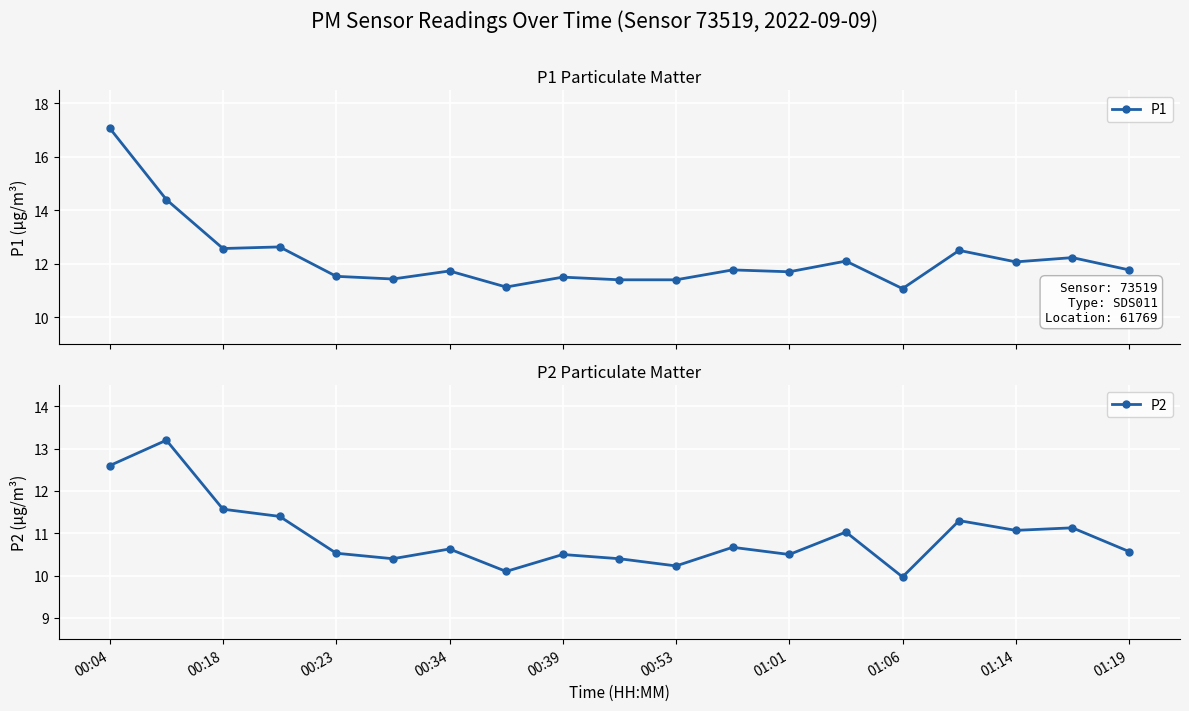

Reading right to left, what are all the values shown in this chart?

P1: 11.8	12.2	12.1	12.5	11.1	12.1	11.7	11.8	11.4	11.4	11.5	11.1	11.7	11.4	11.5	12.6	12.6	14.4	17.1
P2: 10.6	11.1	11.1	11.3	10.0	11.0	10.5	10.7	10.2	10.4	10.5	10.1	10.6	10.4	10.5	11.4	11.6	13.2	12.6